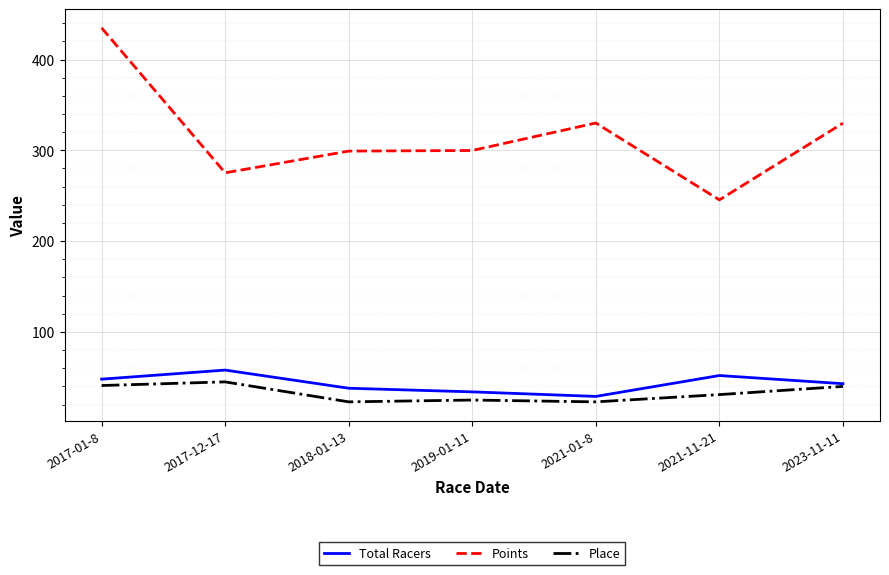

In Points, how many points are higher than both neighbors (excluding endpoints)?

1